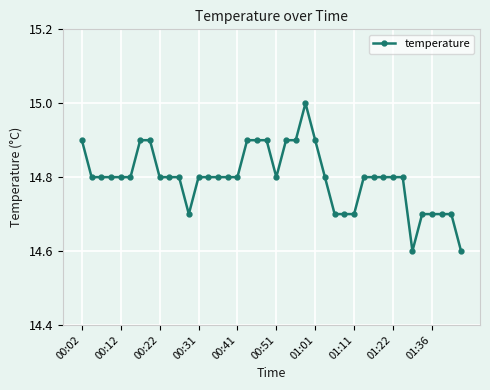

What is the value of the 14th point from the left?

14.8